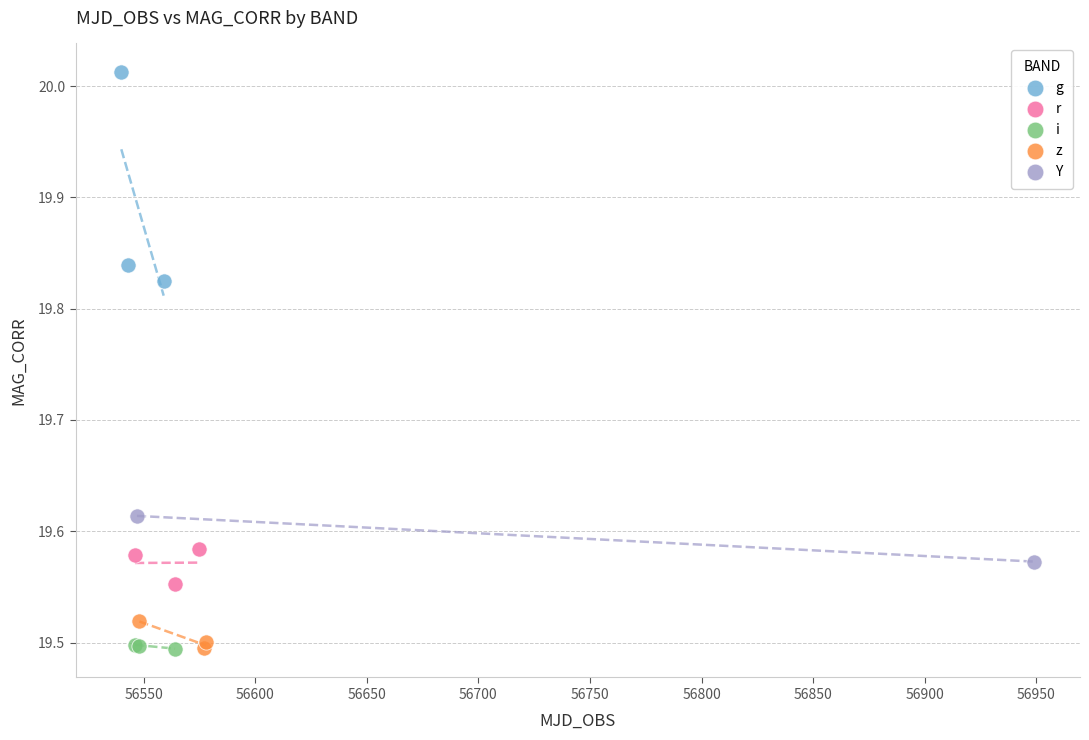

Which series has the widest spread of Y values?

g